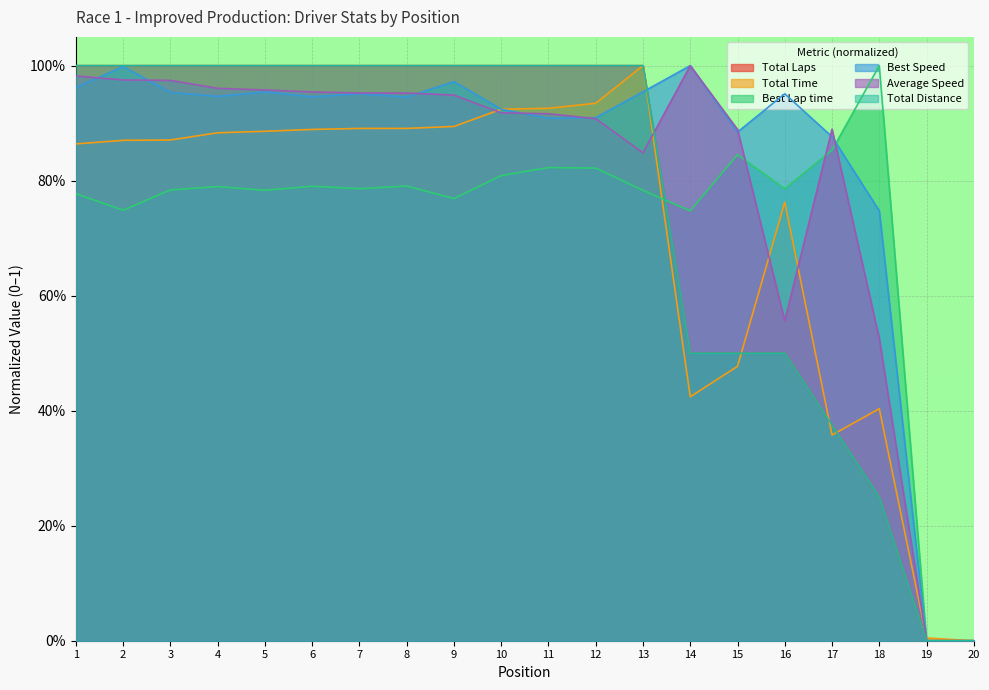

What is the highest value of the Best Speed series?

1.0